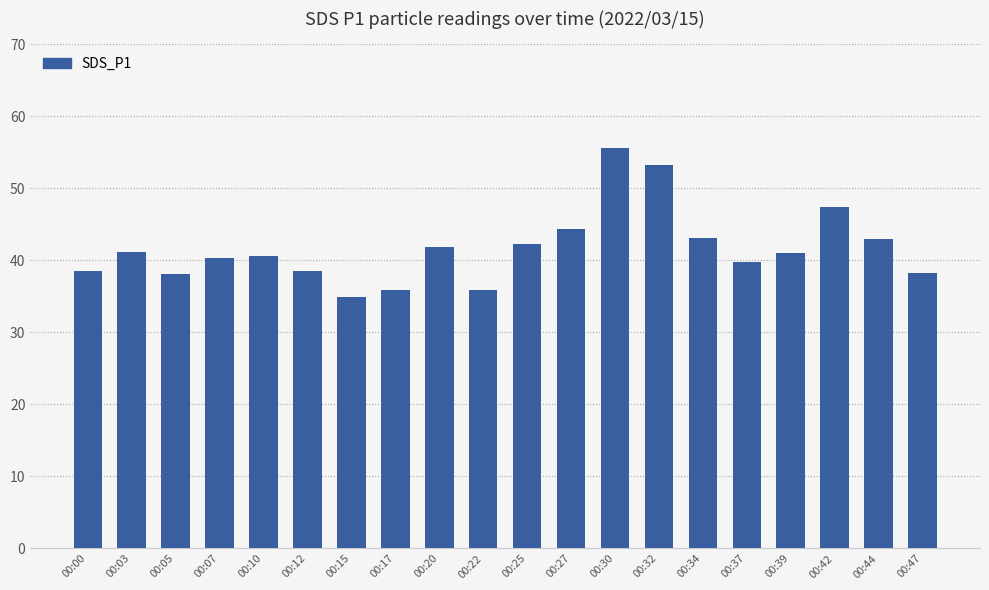

The chart shows a value of 55.6 at 00:30. True or false?

True